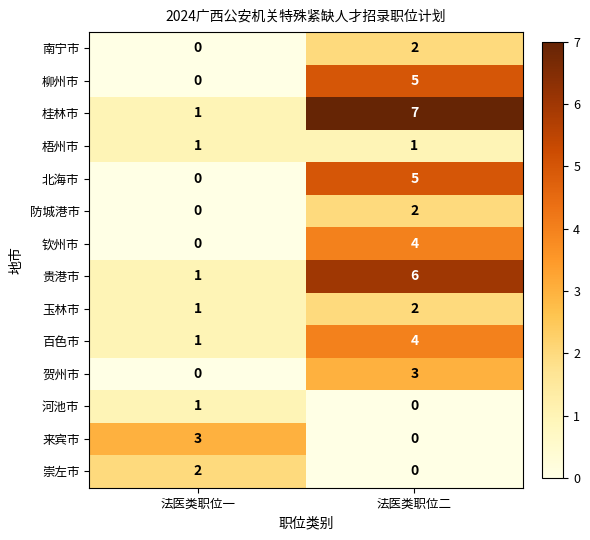

True or false: 桂林市 has a value of 0 at 法医类职位一.

False